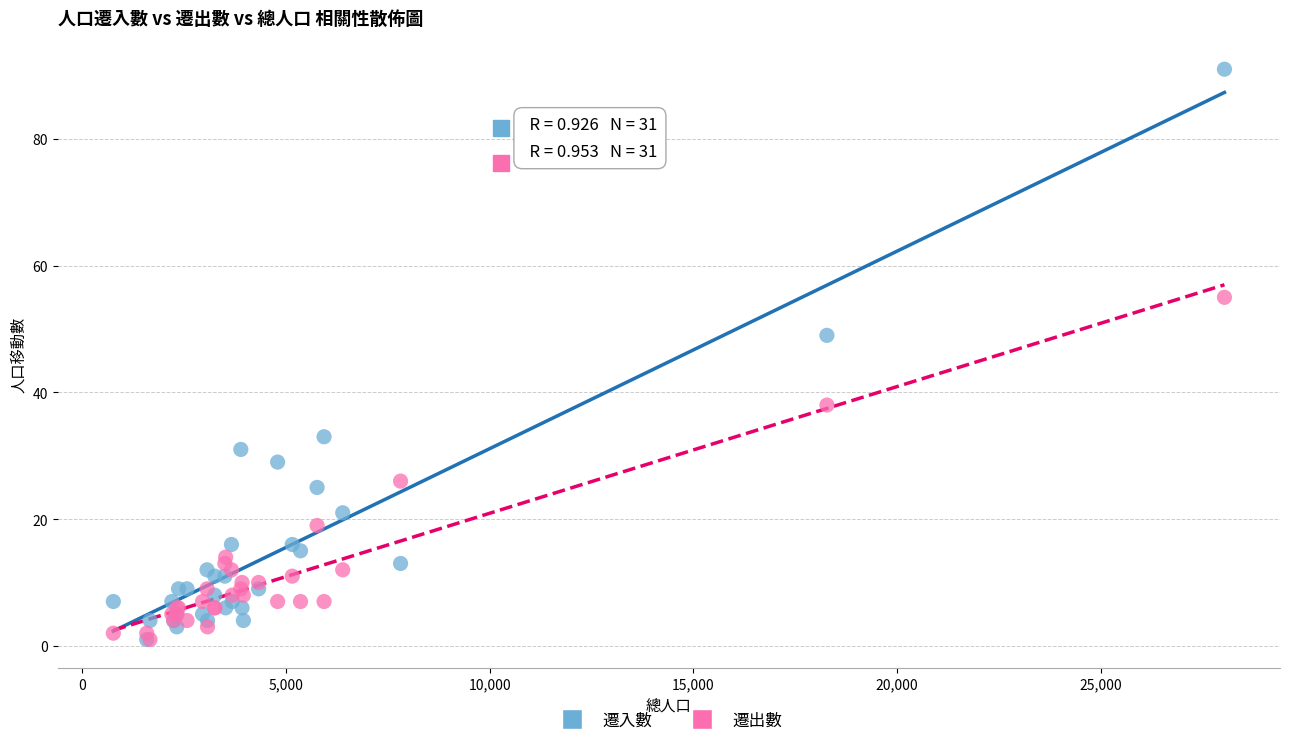

In the 遷出數 series, what Y value is closest to 28?

26